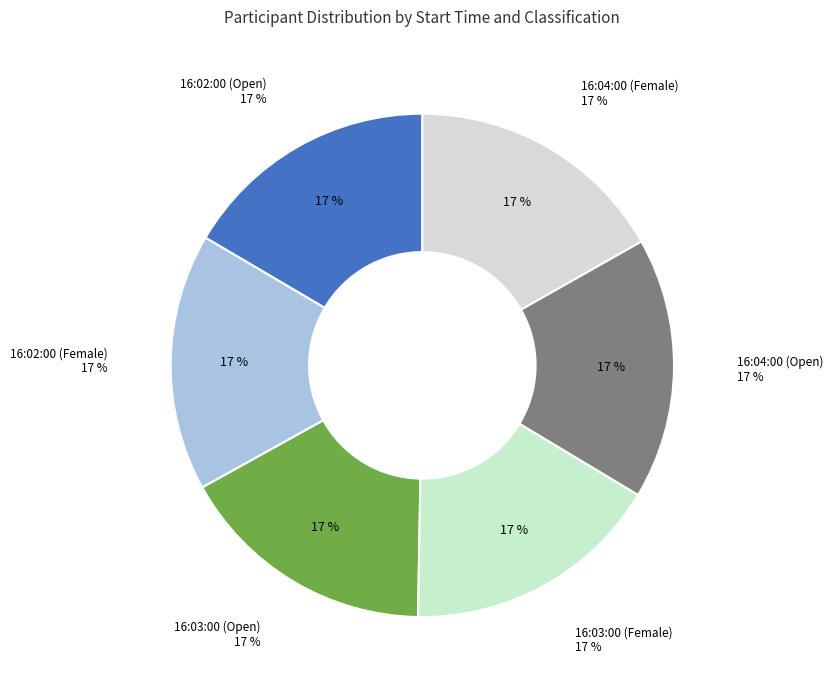

Combined, do 16:03:00 (Female) and 16:02:00 (Open) account for over 50%?

No